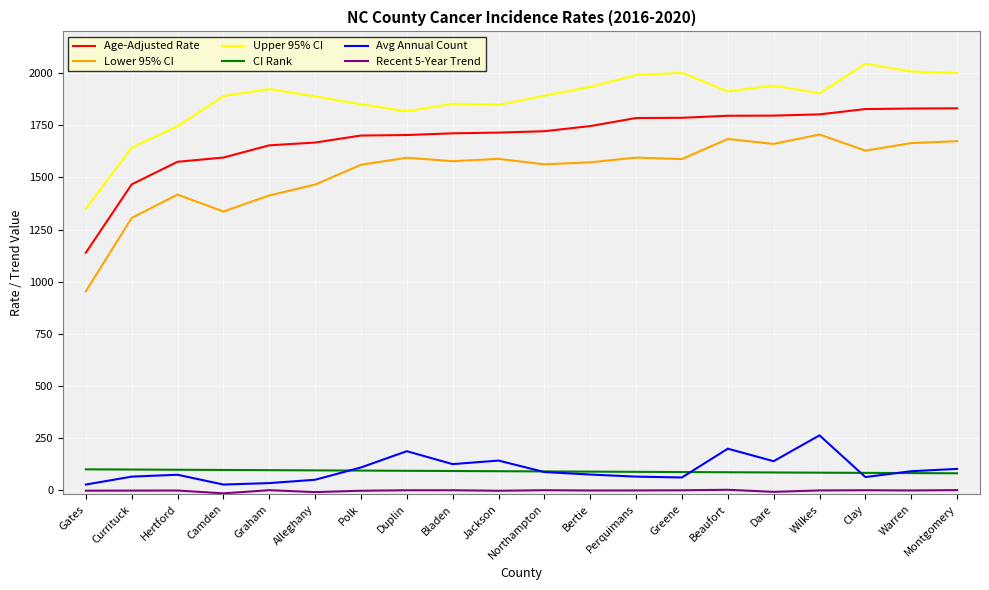

True or false: Upper 95% CI and CI Rank cross at least once.

False